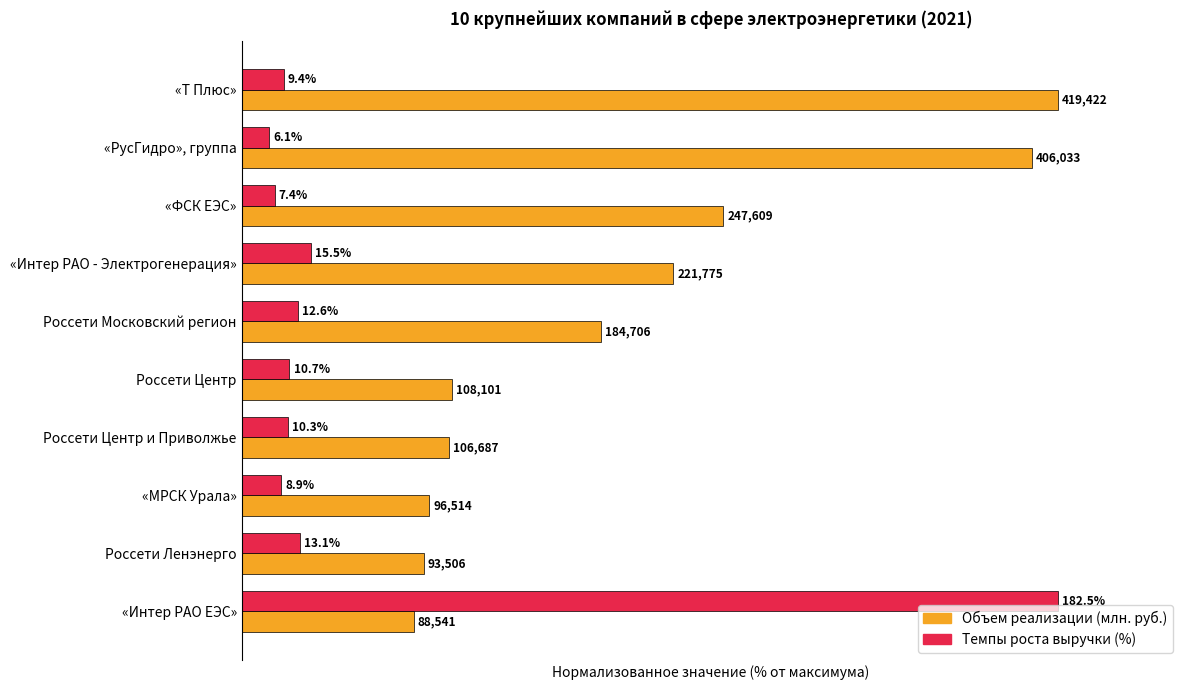

What are all the series names shown in the legend?

Объем реализации (млн. руб.), Темпы роста выручки (%)